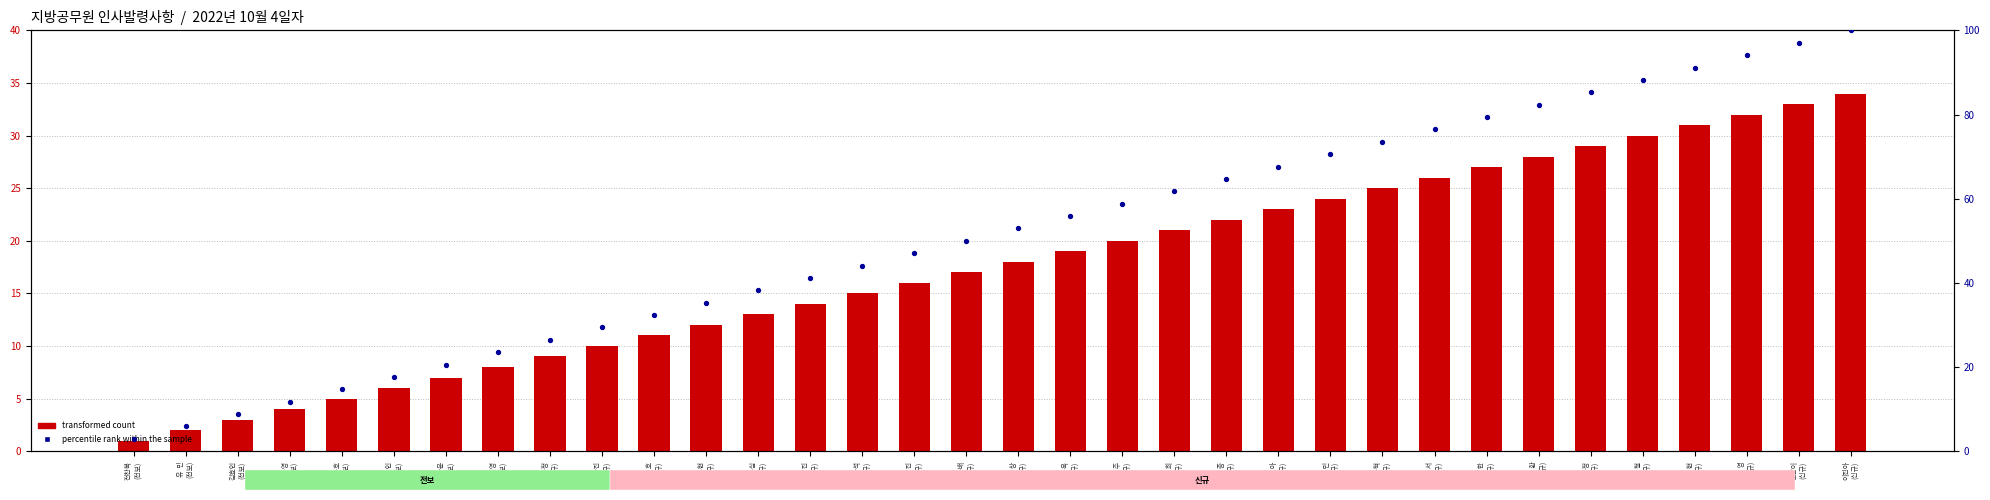

What are all the series names shown in the legend?

transformed count, percentile rank within the sample